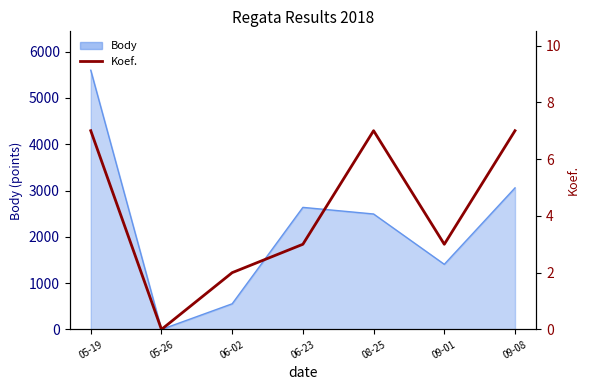

What position from the right is 09-08?

1